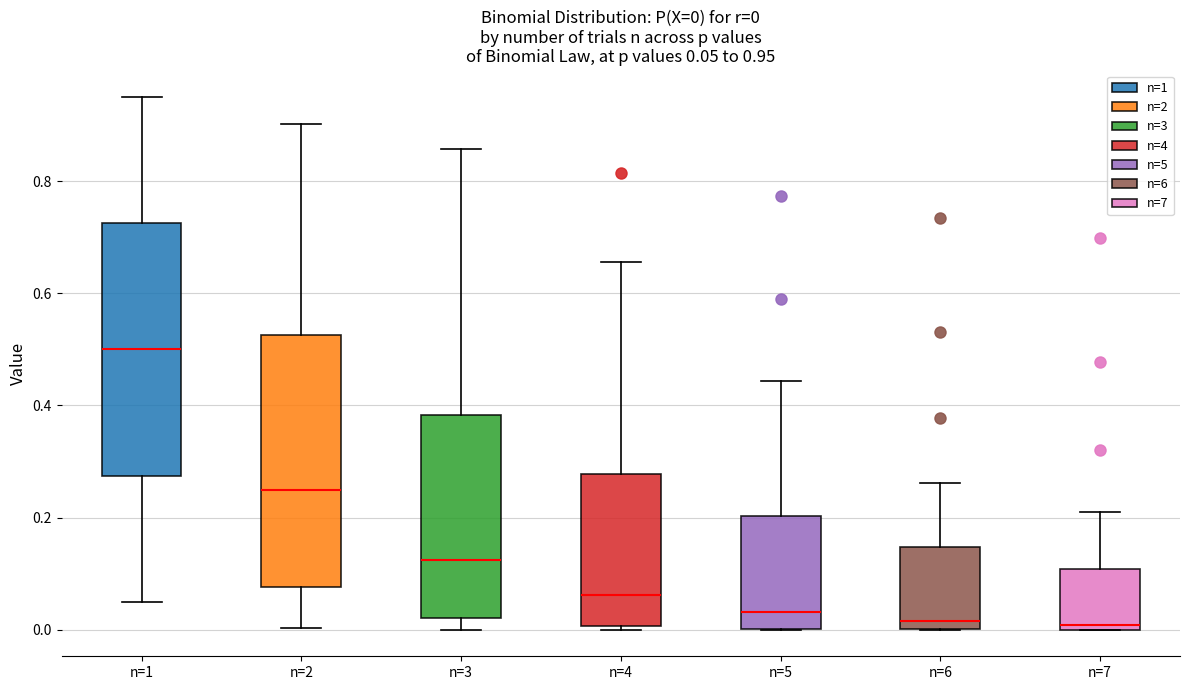

Which box's median line is the highest?

n=1